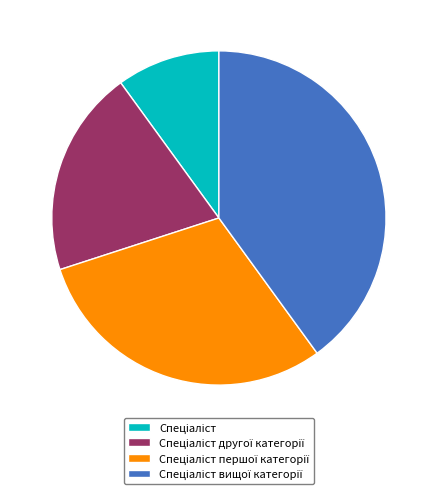

Is there any slice that represents more than half of the pie?

No